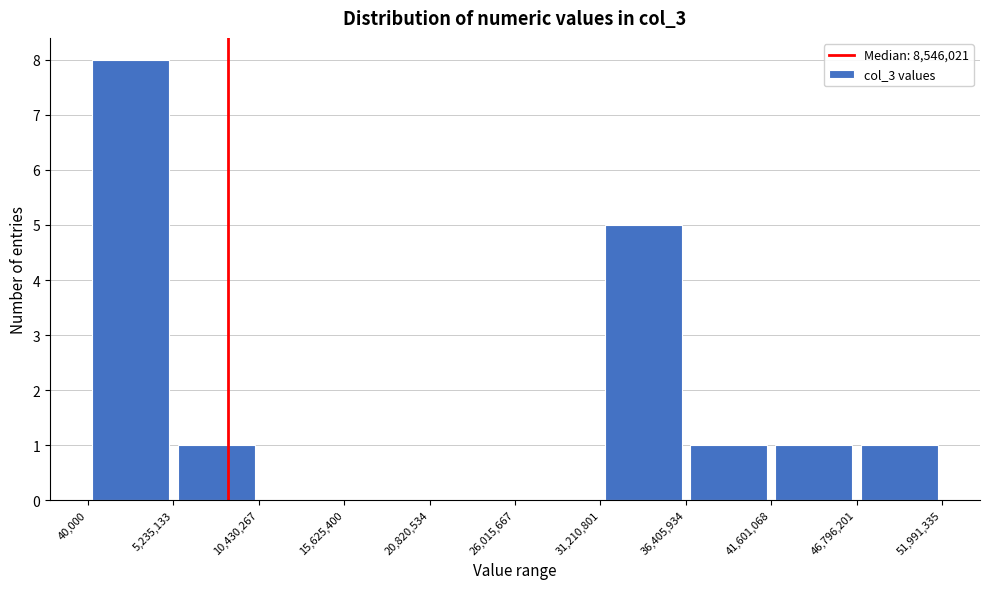

Which range on the x-axis has the tallest bar?

40,000 to 5,235,133